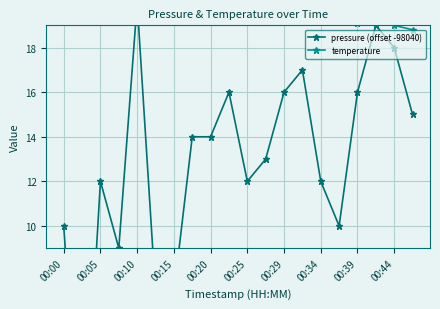

True or false: pressure (offset -98040) and temperature intersect in this chart.

True